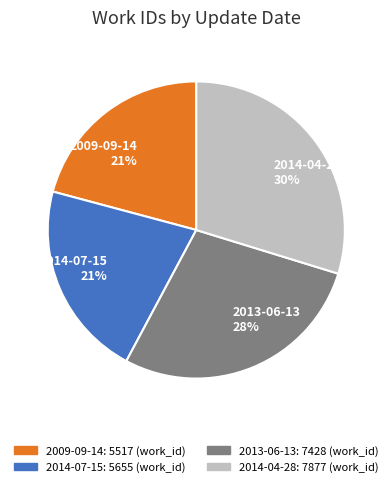

Is it true that 2013-06-13 is 28% of the pie?

True